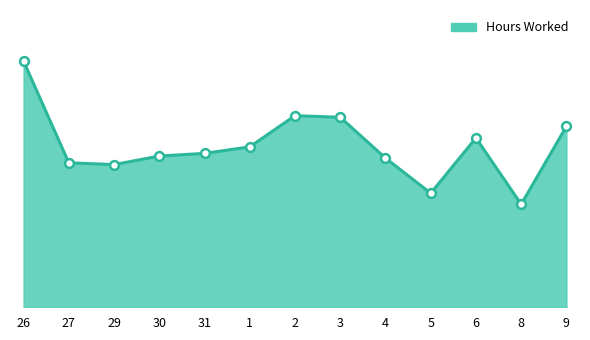

Is this an area chart (filled region under the line)?

Yes